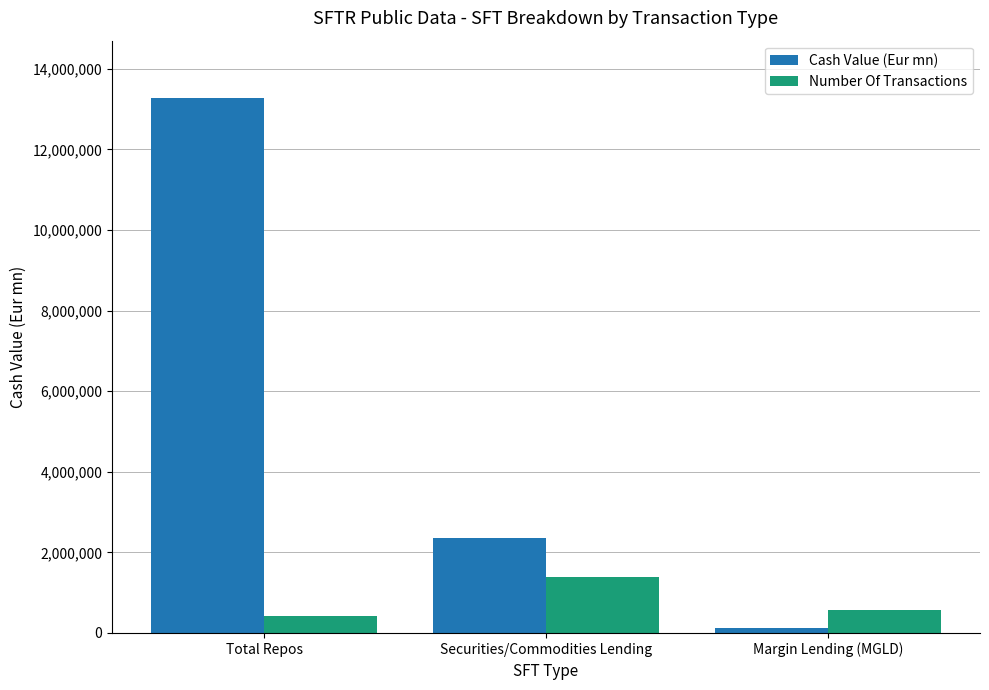

How many Number Of Transactions values are between 432046 and 1387289?

3